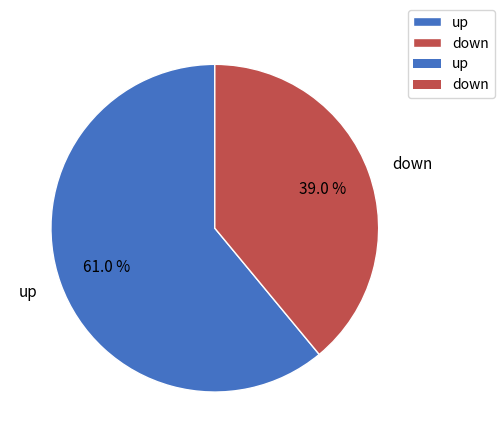

What portion of the pie excludes down?

61.0%